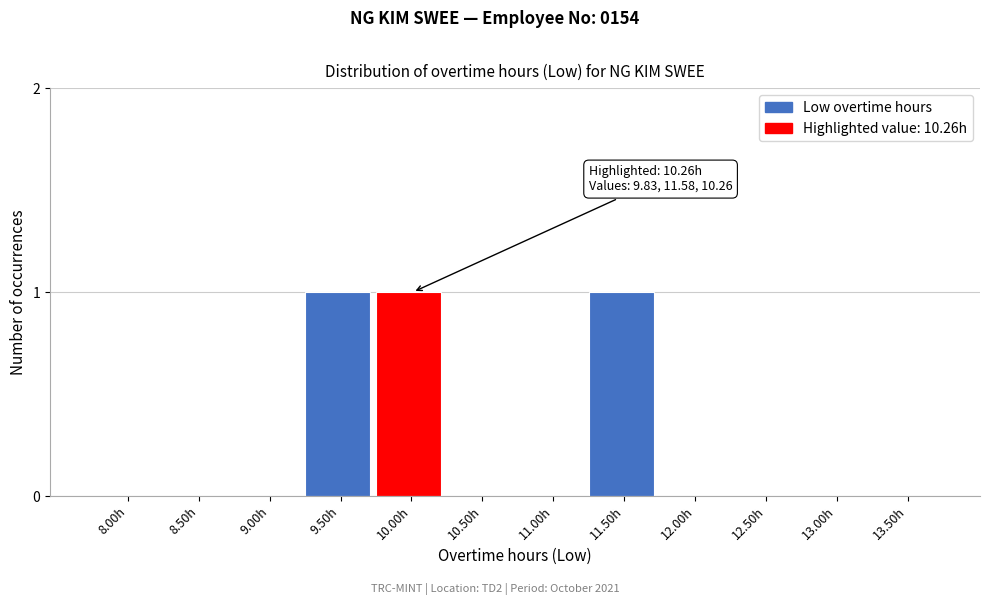

Reading left to right, extract all data points from this chart.

8.00h=0	8.50h=0	9.00h=0	9.50h=1	10.00h=1	10.50h=0	11.00h=0	11.50h=1	12.00h=0	12.50h=0	13.00h=0	13.50h=0